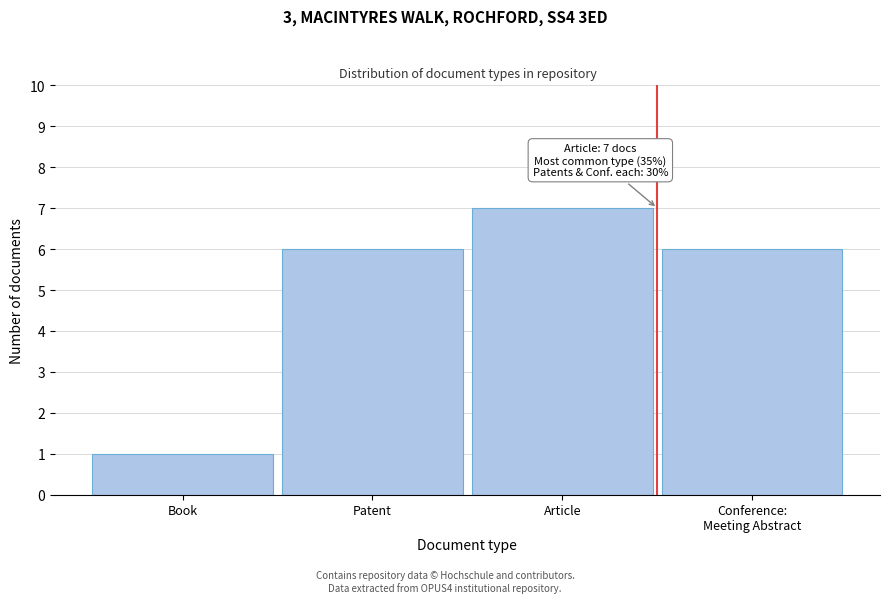

Reading left to right, list all the values displayed in this chart.

1	6	7	6